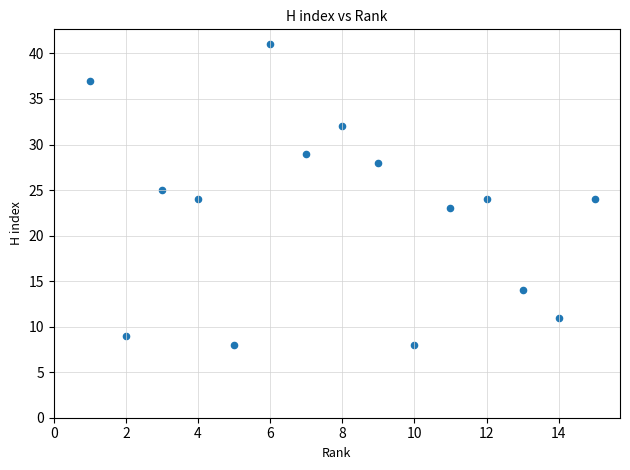

What is the range of X values (max minus min)?

14